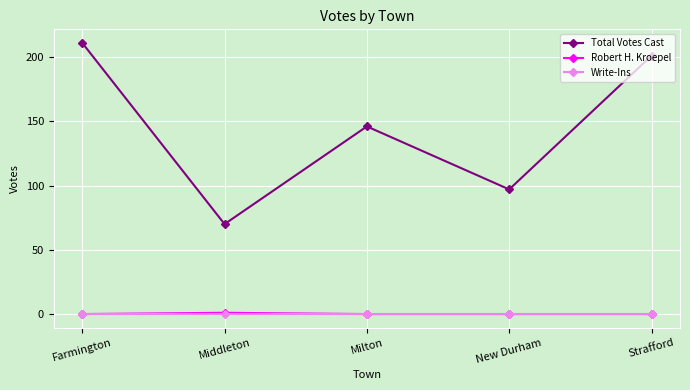

Is this an area chart (filled region under the line)?

No